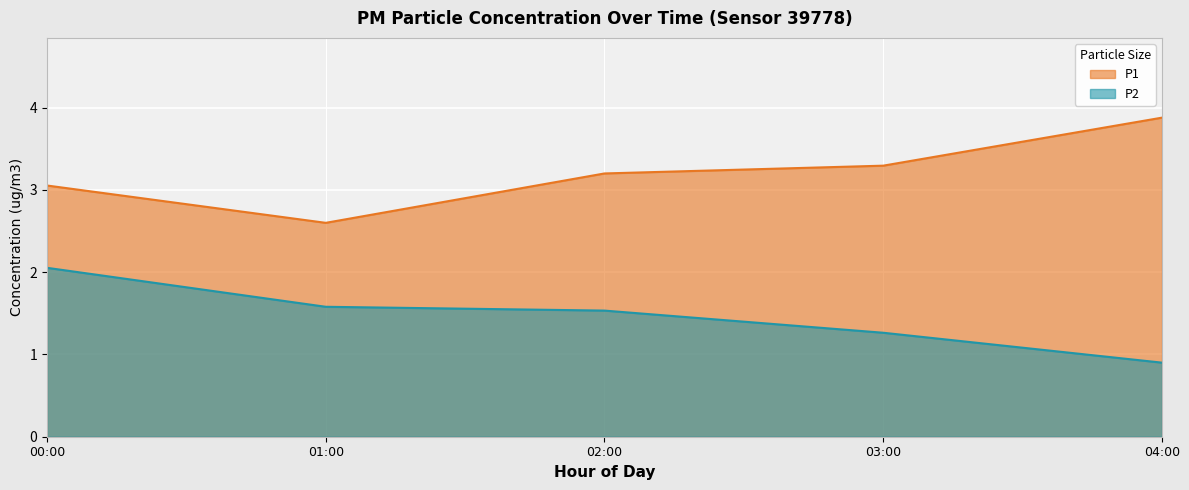

How many lines are shown in the chart?

2